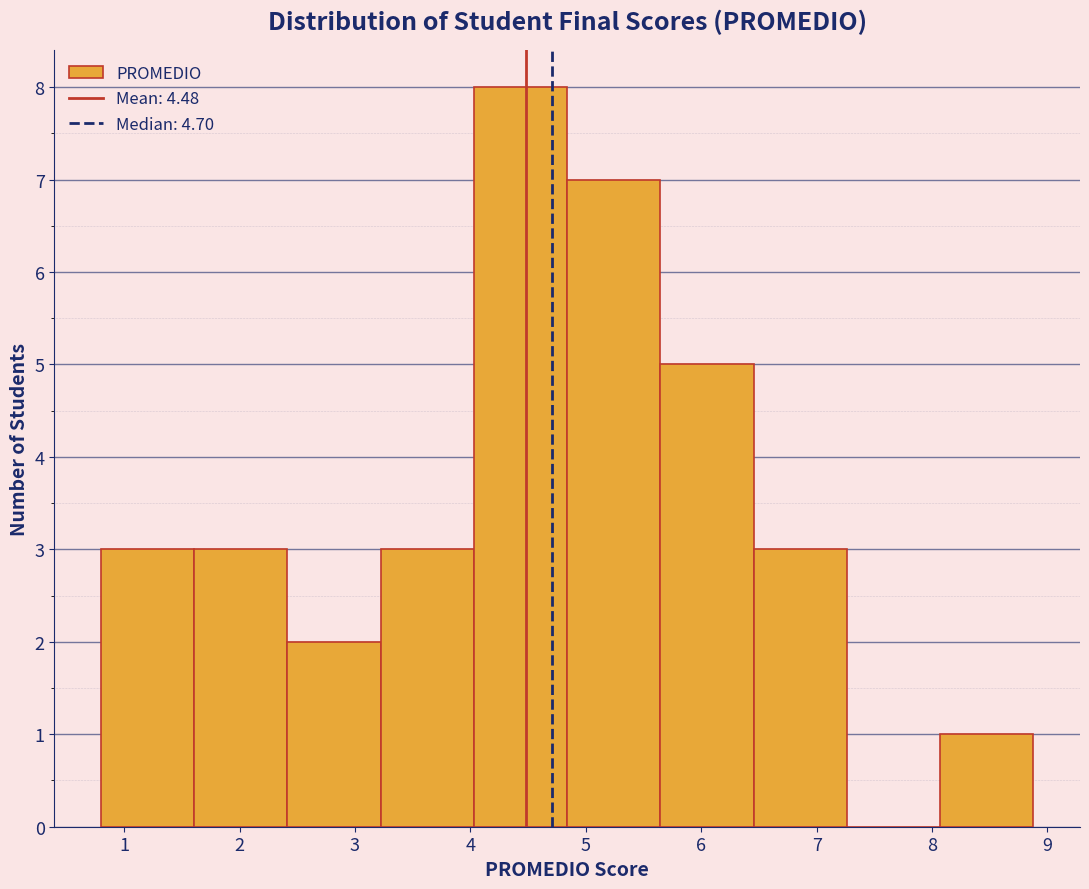

Reading left to right, list every bar in this chart as the range it spans on the x-axis followed by its height. Neither the bar edges nor the heights are printed on the chart, so give them approximately, as read against the axes.

0.8 to 1.6: 3
1.6 to 2.4: 3
2.4 to 3.2: 2
3.2 to 4.0: 3
4.0 to 4.8: 8
4.8 to 5.6: 7
5.6 to 6.5: 5
6.5 to 7.3: 3
7.3 to 8.1: 0
8.1 to 8.9: 1